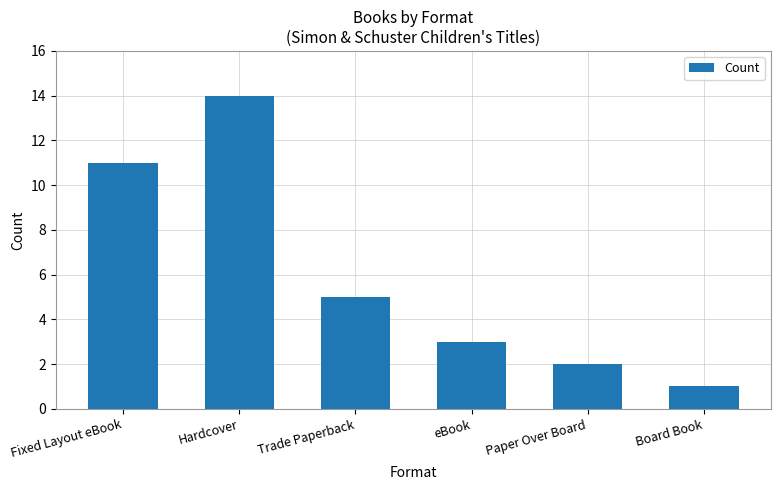

What is the average value?

6